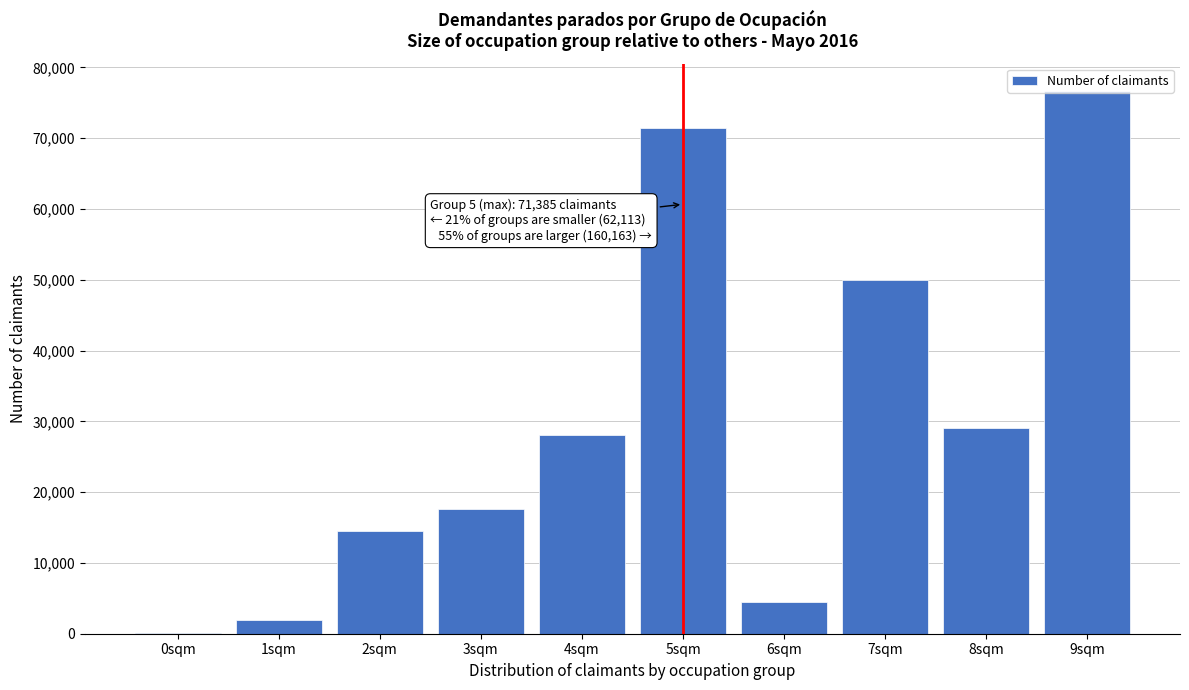

Between 8sqm and 1sqm, which is larger?

8sqm